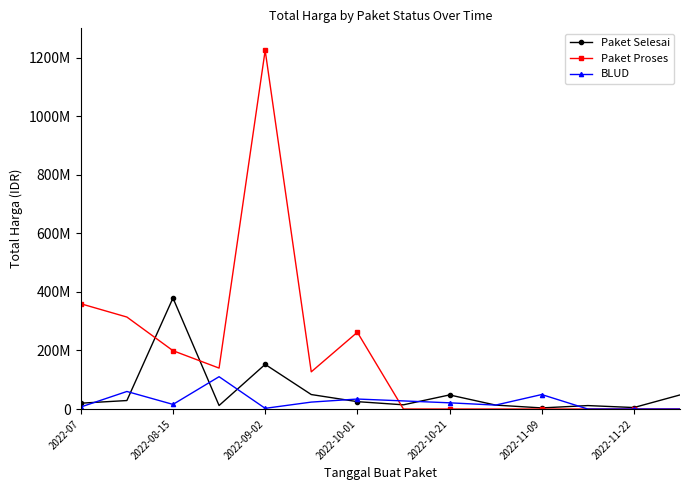

How many interior local valleys does the Paket Selesai series have?

4